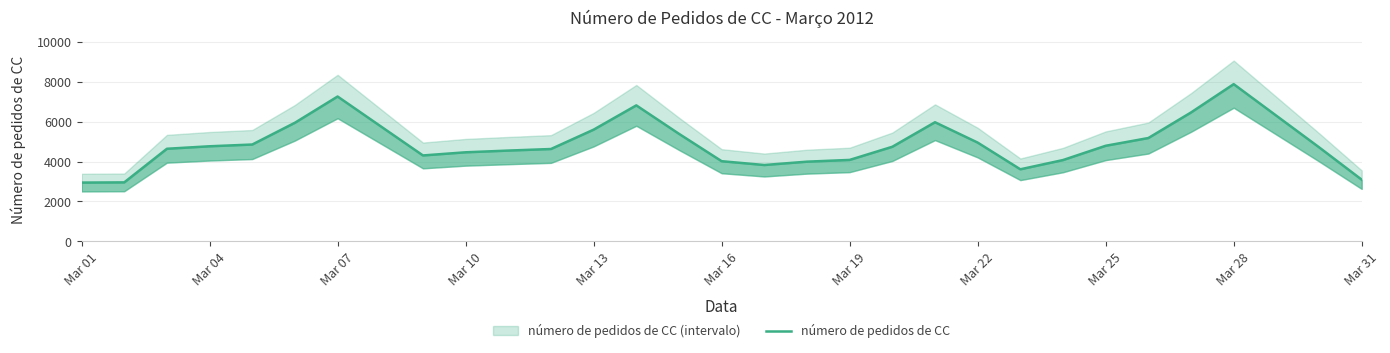

Which category has the lowest value across all series?

Mar 01